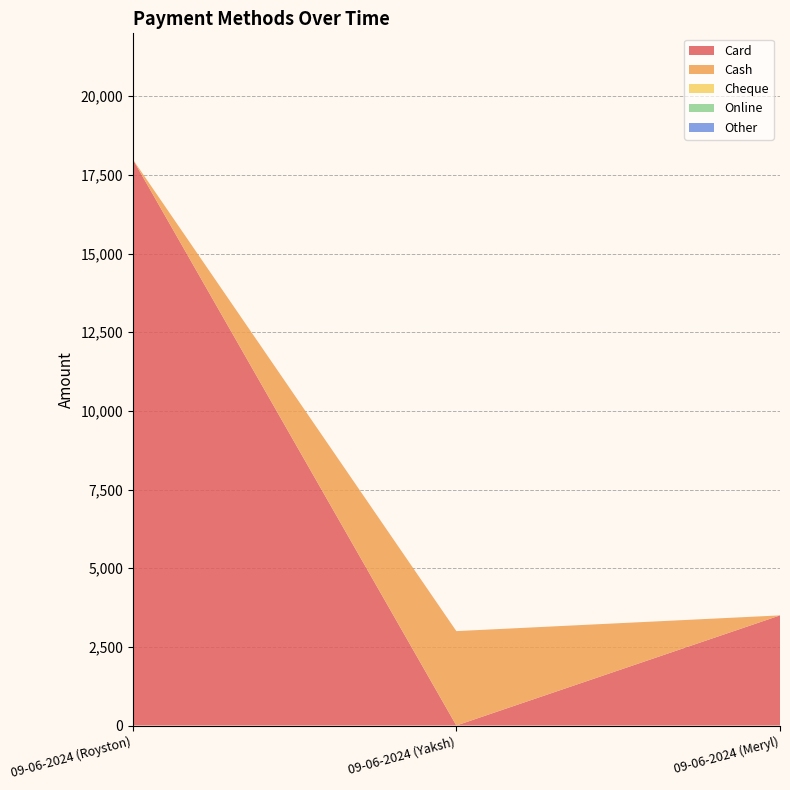

Reading left to right, what are all the values shown in this chart?

Card: 09-06-2024 (Royston)=18000	09-06-2024 (Yaksh)=0	09-06-2024 (Meryl)=3500
Cash: 09-06-2024 (Royston)=0	09-06-2024 (Yaksh)=3000	09-06-2024 (Meryl)=0
Cheque: 09-06-2024 (Royston)=0	09-06-2024 (Yaksh)=0	09-06-2024 (Meryl)=0
Online: 09-06-2024 (Royston)=0	09-06-2024 (Yaksh)=0	09-06-2024 (Meryl)=0
Other: 09-06-2024 (Royston)=0	09-06-2024 (Yaksh)=0	09-06-2024 (Meryl)=0